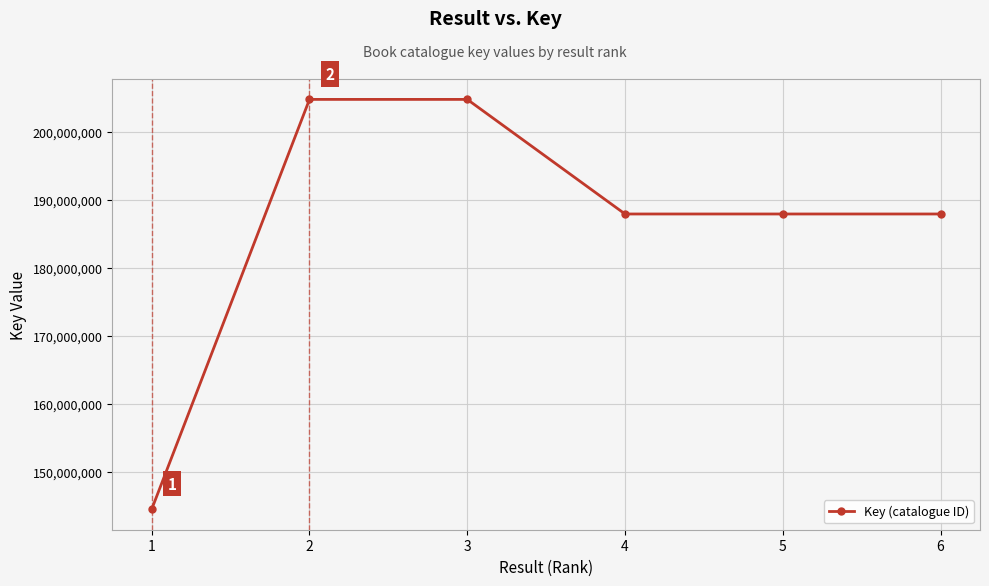

Is it true that the value at 5 is 290983617?

False